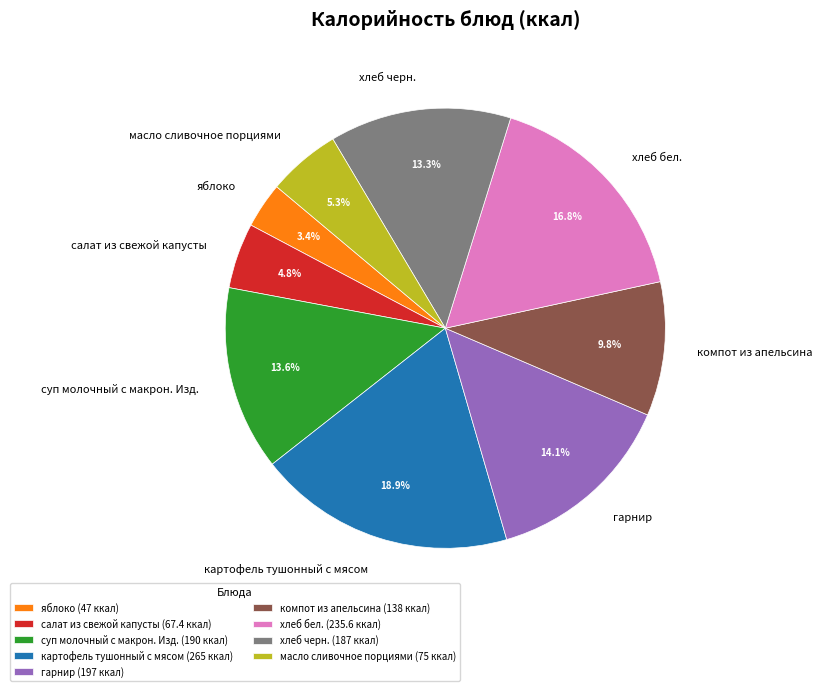

Combined, do суп молочный с макрон. Изд. and гарнир account for over 50%?

No